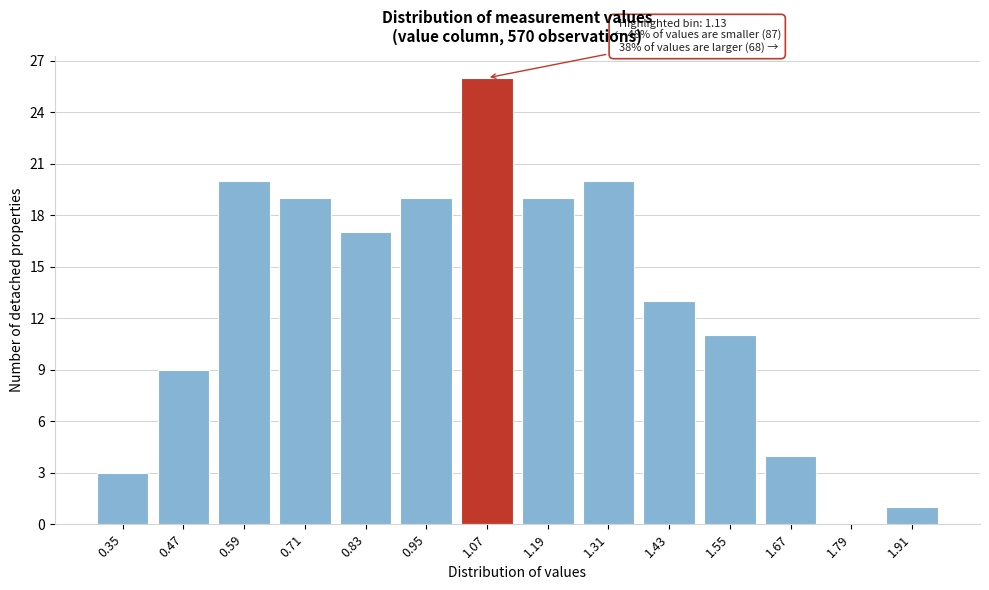

Reading right to left, what are all the values shown in this chart?

1.91=1	1.79=0	1.67=4	1.55=11	1.43=13	1.31=20	1.19=19	1.07=26	0.95=19	0.83=17	0.71=19	0.59=20	0.47=9	0.35=3